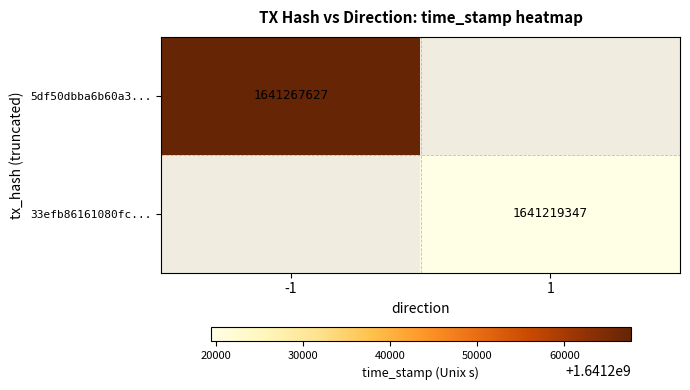

True or false: 5df50dbba6b60a3... has a value of 1641267627 at -1.

True